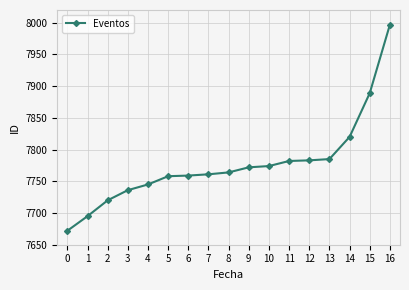

What value does the data have at 7?

7761